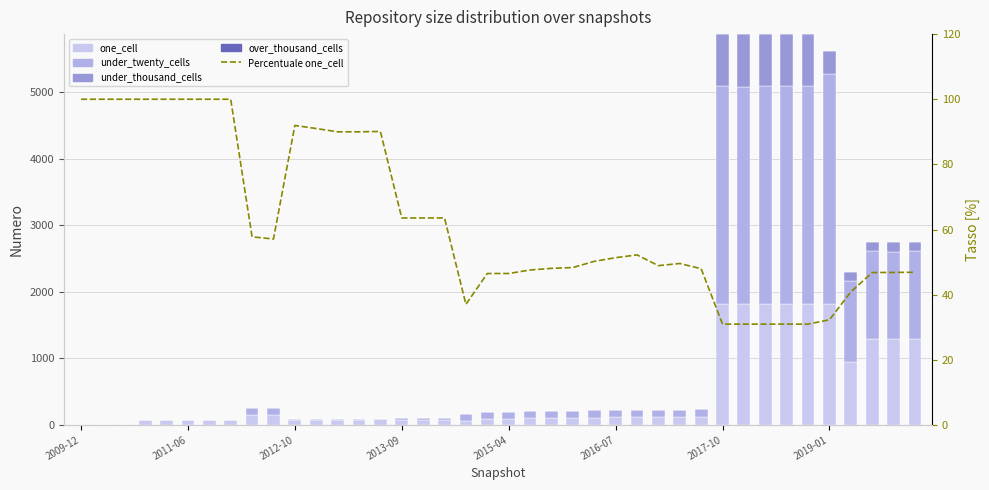

What is the value of the one_cell bar at the 5th from the left?

80.0